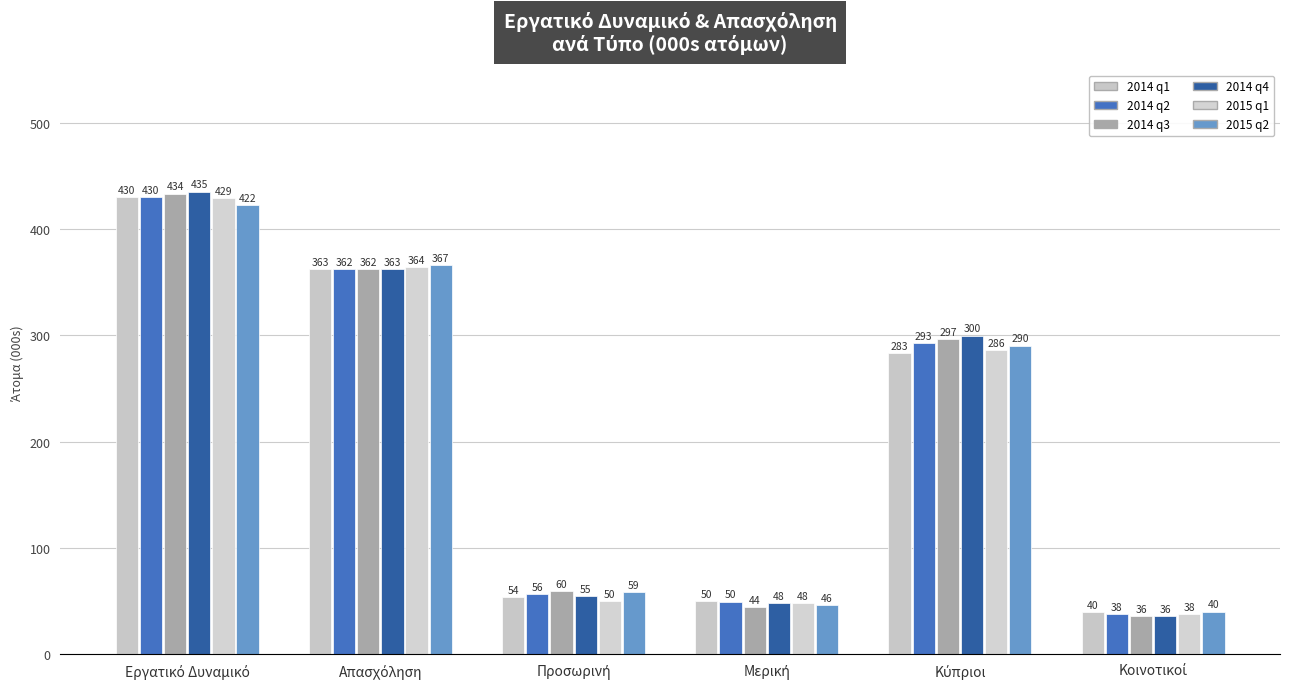

How many values in the 2015 q1 series exceed 286?

3